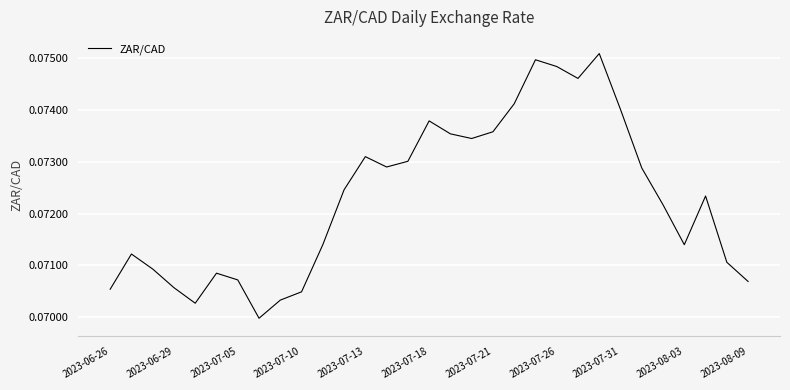

The chart shows a value of 0.0 at 2023-07-21. True or false?

False